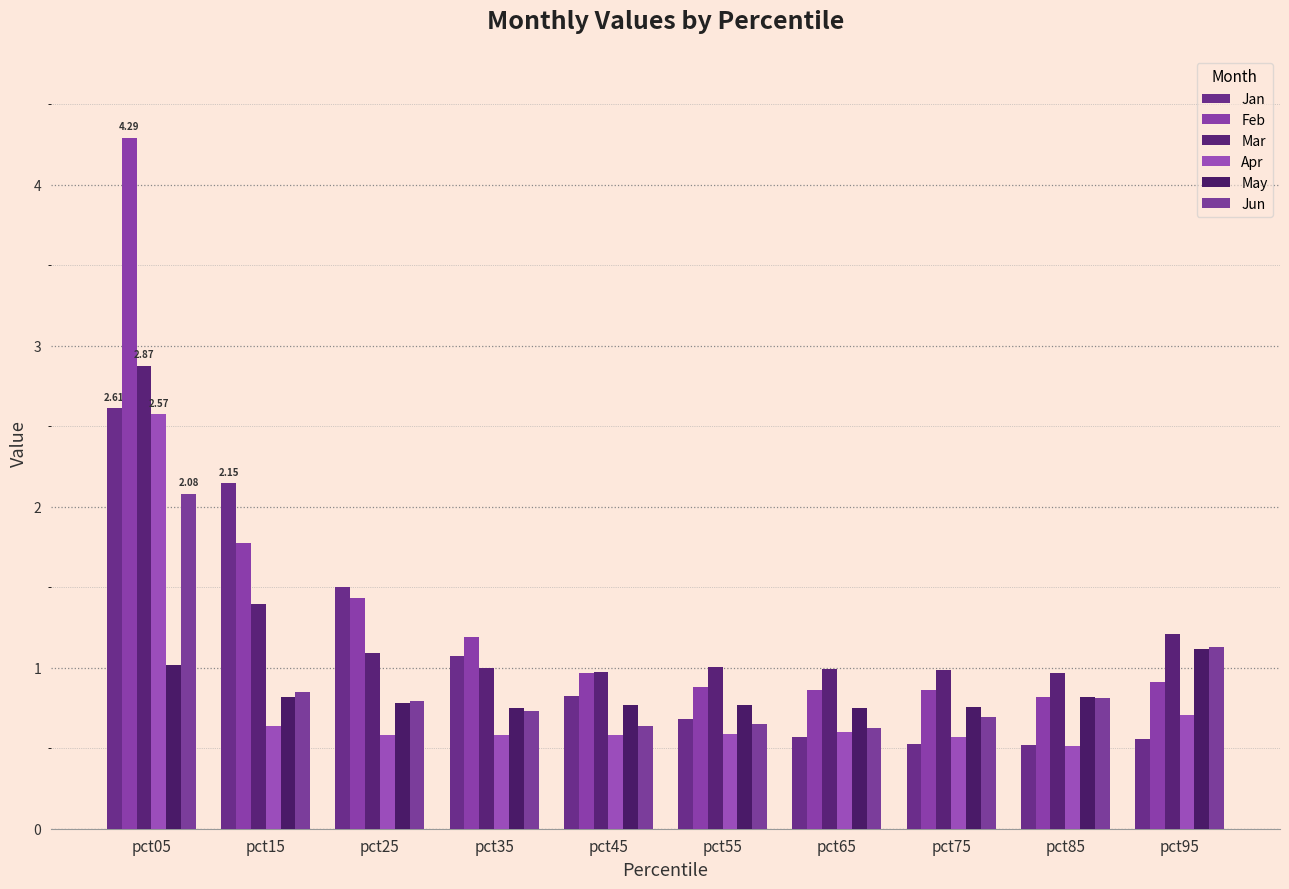

Reading left to right, what are all the values shown in this chart?

Jan: 2.6	2.1	1.5	1.1	0.8	0.7	0.6	0.5	0.5	0.6
Feb: 4.3	1.8	1.4	1.2	1.0	0.9	0.9	0.9	0.8	0.9
Mar: 2.9	1.4	1.1	1.0	1.0	1.0	1.0	1.0	1.0	1.2
Apr: 2.6	0.6	0.6	0.6	0.6	0.6	0.6	0.6	0.5	0.7
May: 1.0	0.8	0.8	0.7	0.8	0.8	0.8	0.8	0.8	1.1
Jun: 2.1	0.9	0.8	0.7	0.6	0.6	0.6	0.7	0.8	1.1